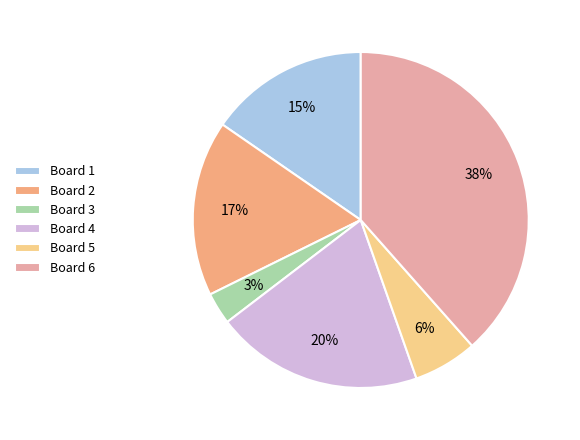

Is the sum of Board 3 and Board 2 greater than half?

No